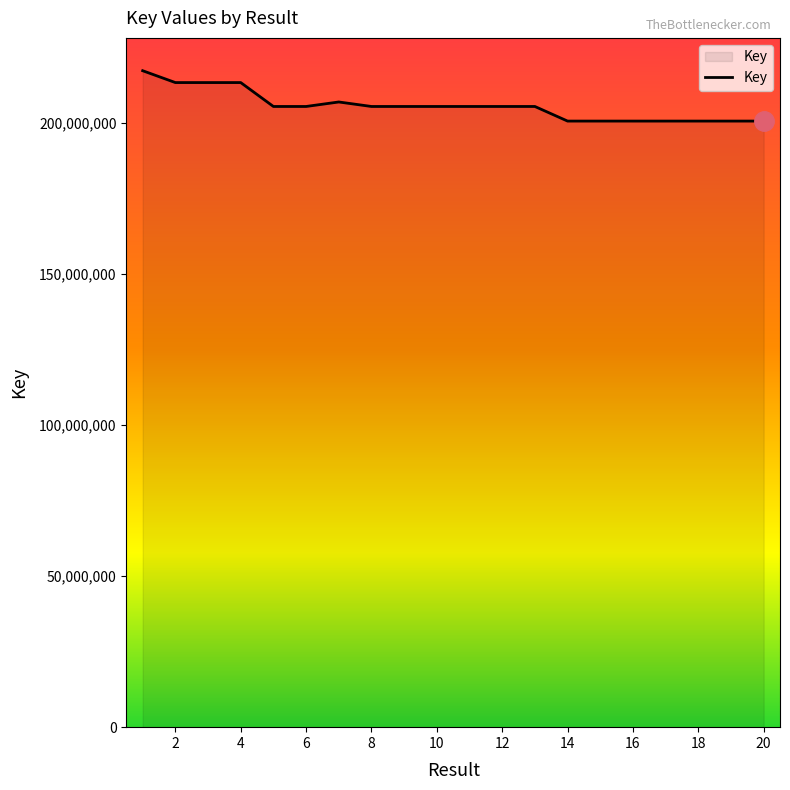

What is the difference between the second highest and second lowest values?

12744176